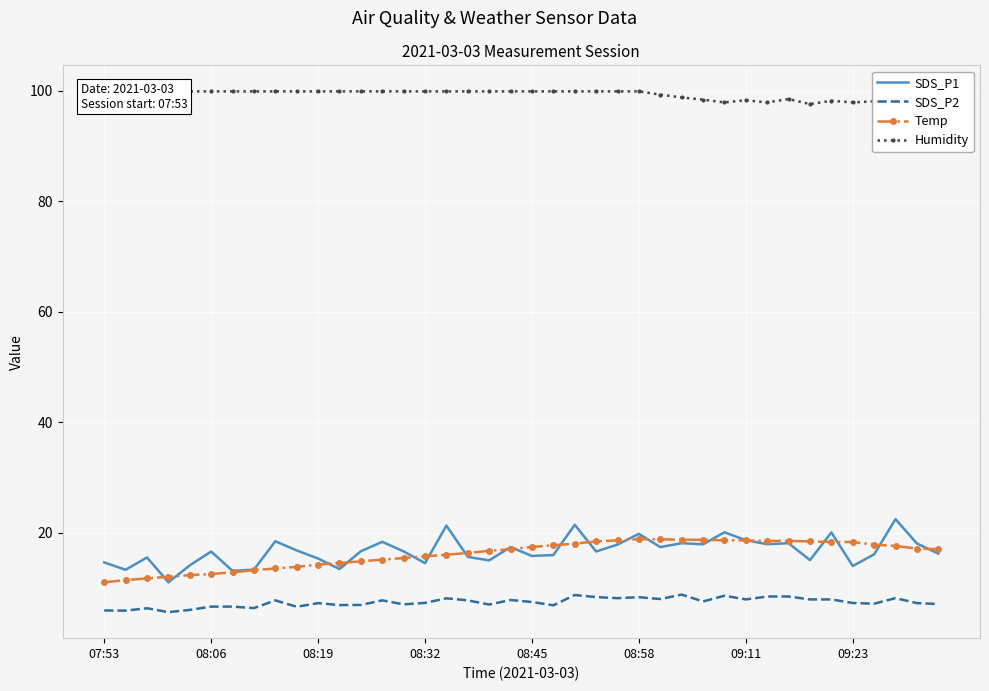

True or false: SDS_P2 and Temp cross at least once.

False